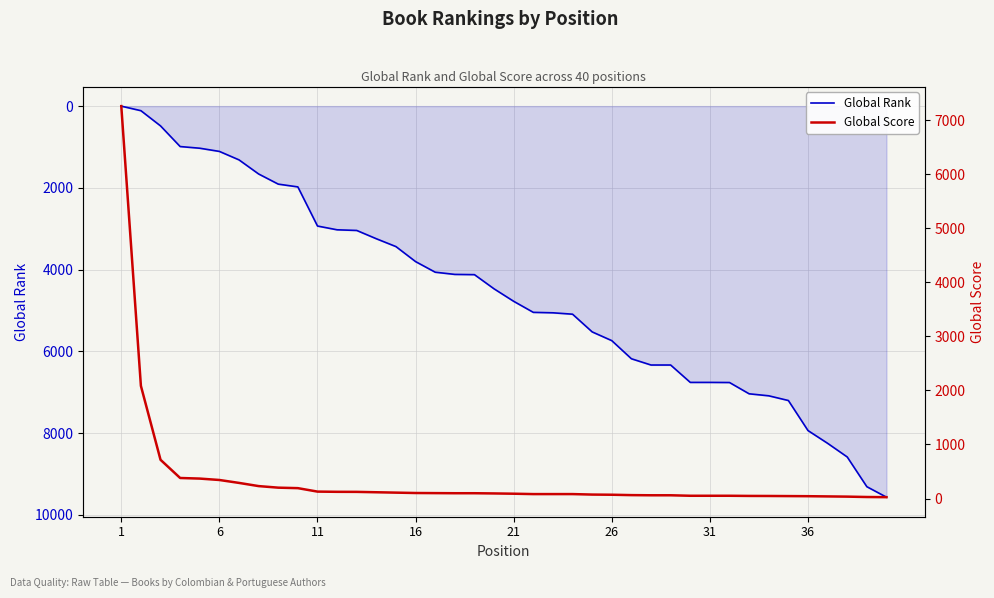

Rank the series at 21 from highest to lowest value.

Global Rank, Global Score